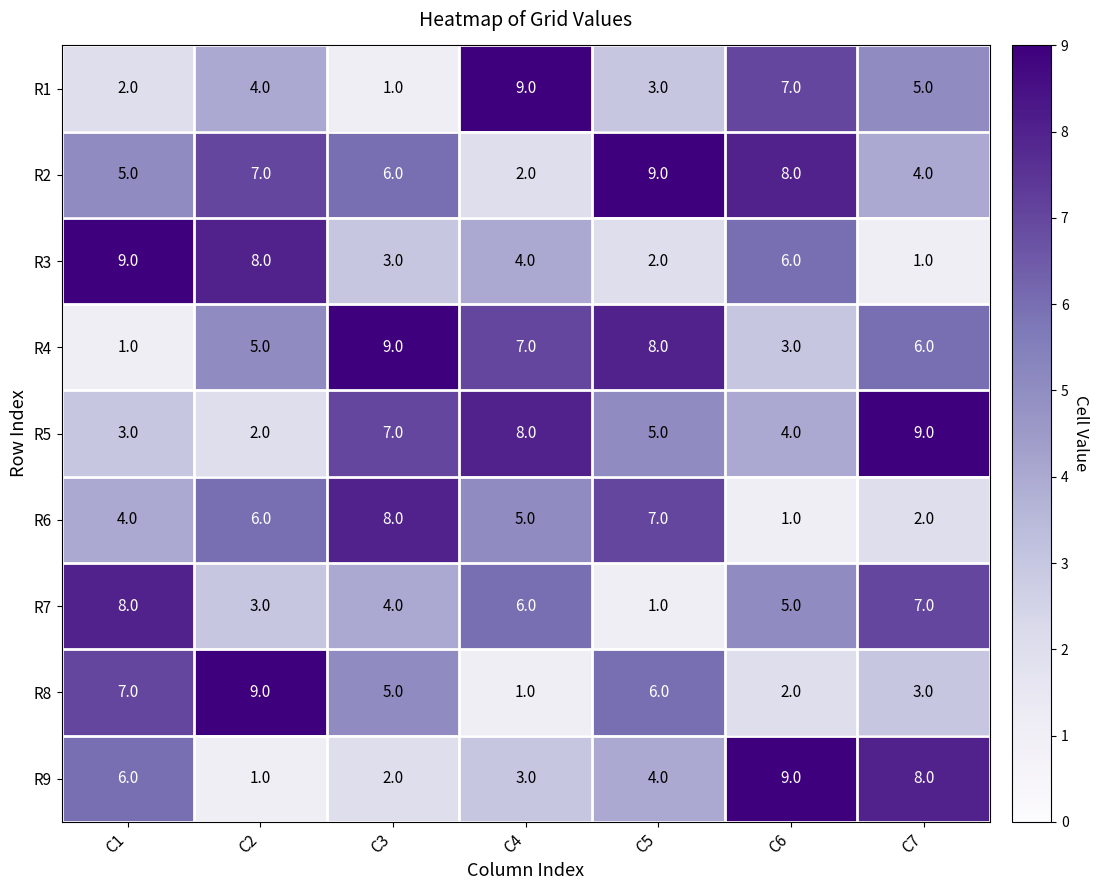

What is the approximate value of R6 at C3?

8